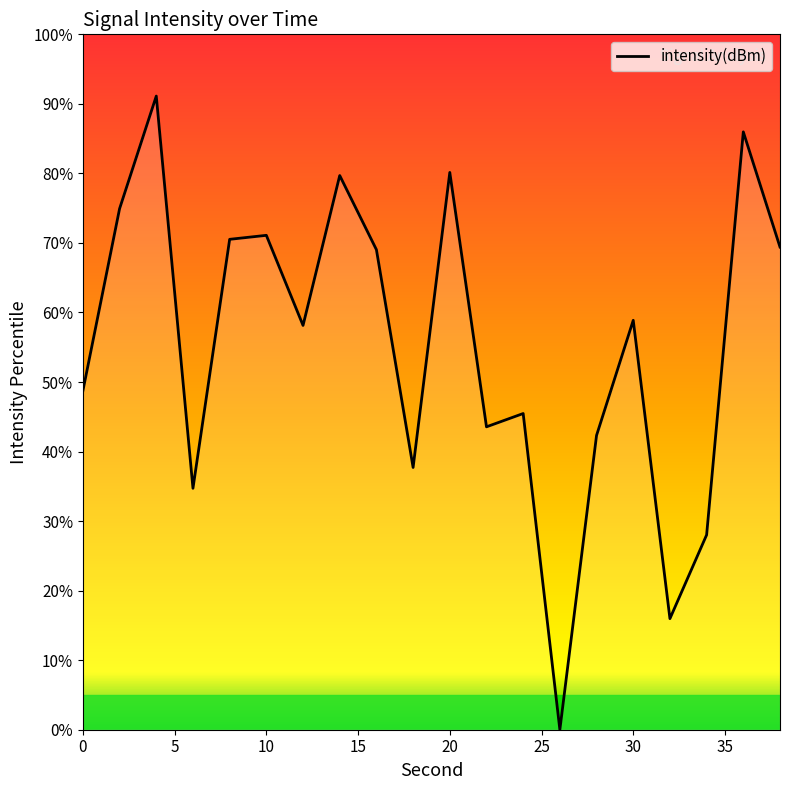

How many interior local peaks (higher than both neighbors) does the data have?

7